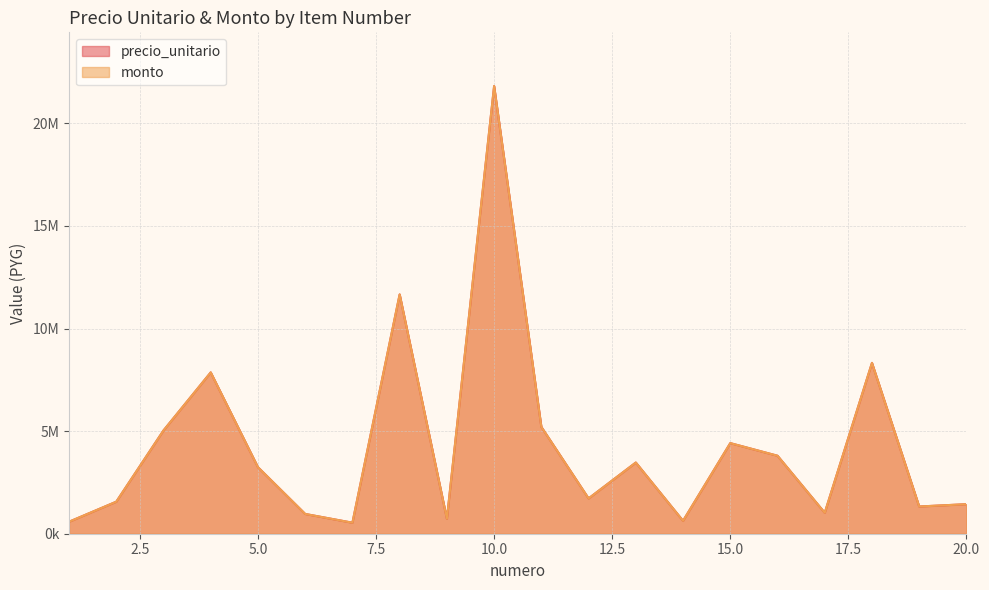

True or false: monto and precio_unitario cross at least once.

False